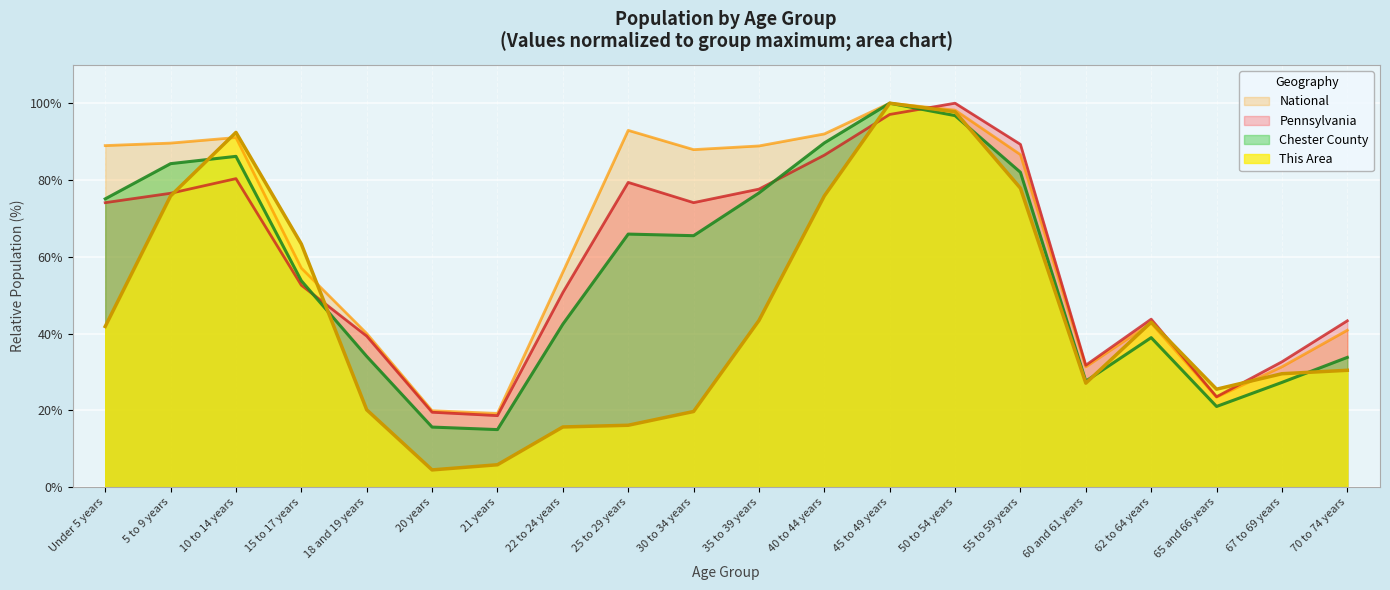

What position from the right is 65 and 66 years?

3